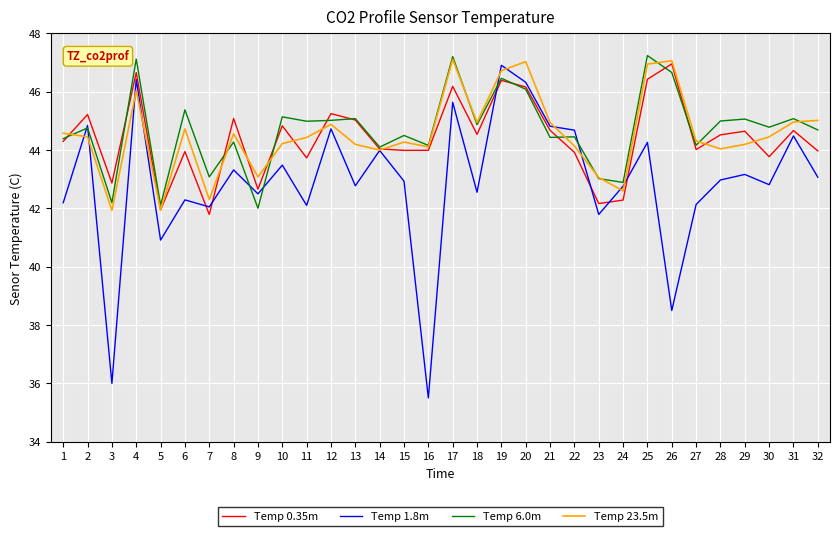

What are all the series names shown in the legend?

Temp 0.35m, Temp 1.8m, Temp 6.0m, Temp 23.5m